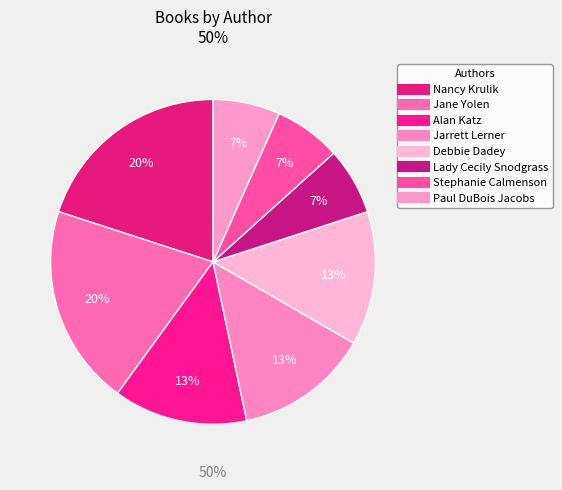

The Debbie Dadey slice represents 13% of the pie. True or false?

True